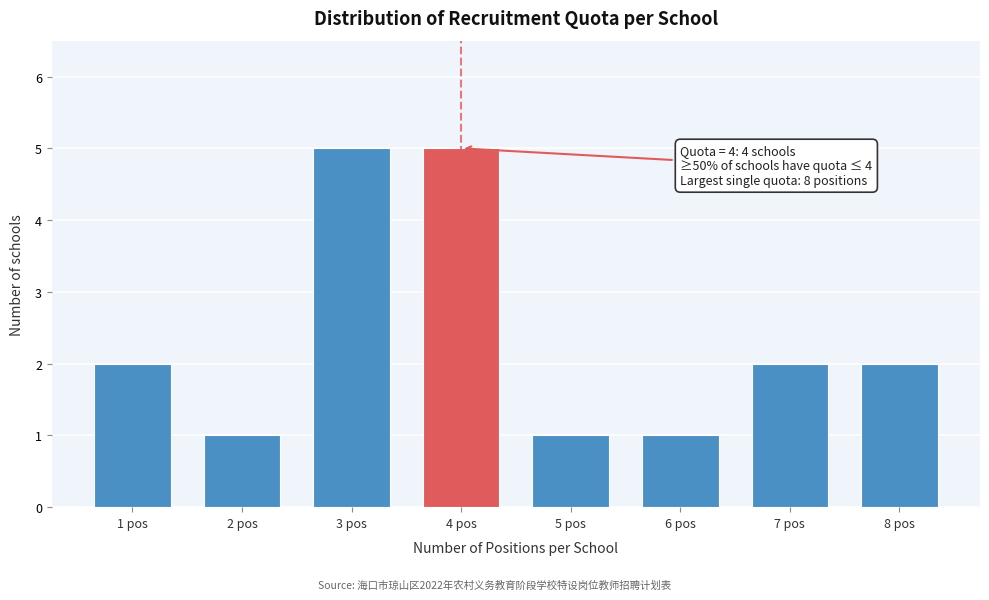

Reading left to right, what are all the values shown in this chart?

2	1	5	5	1	1	2	2